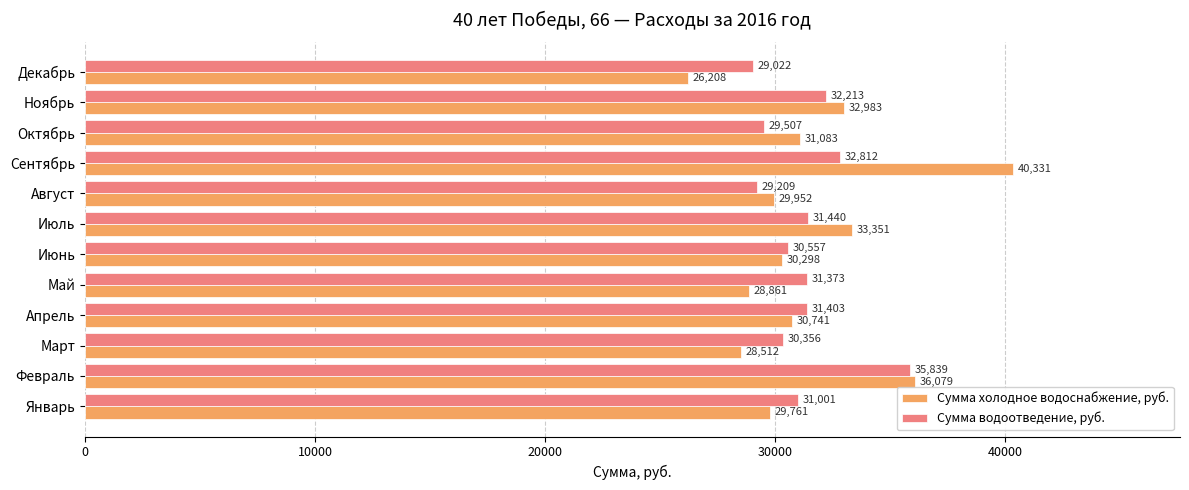

How many data points does each series have?

12